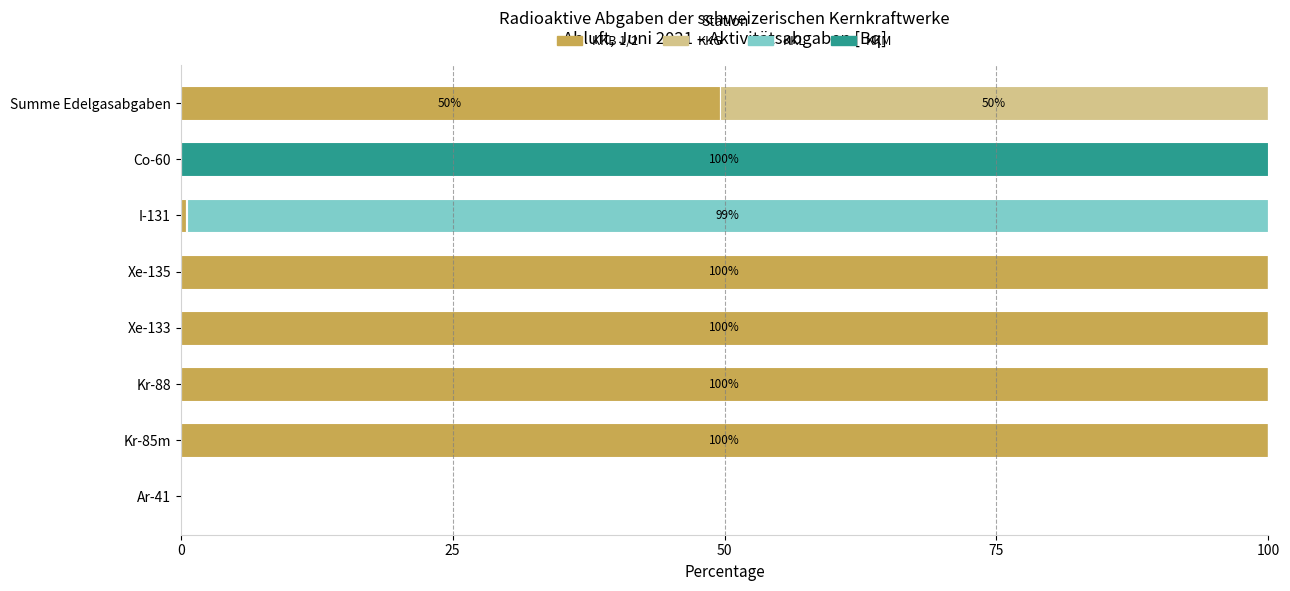

What is the sum of all KKB 1/2 values?

450.1